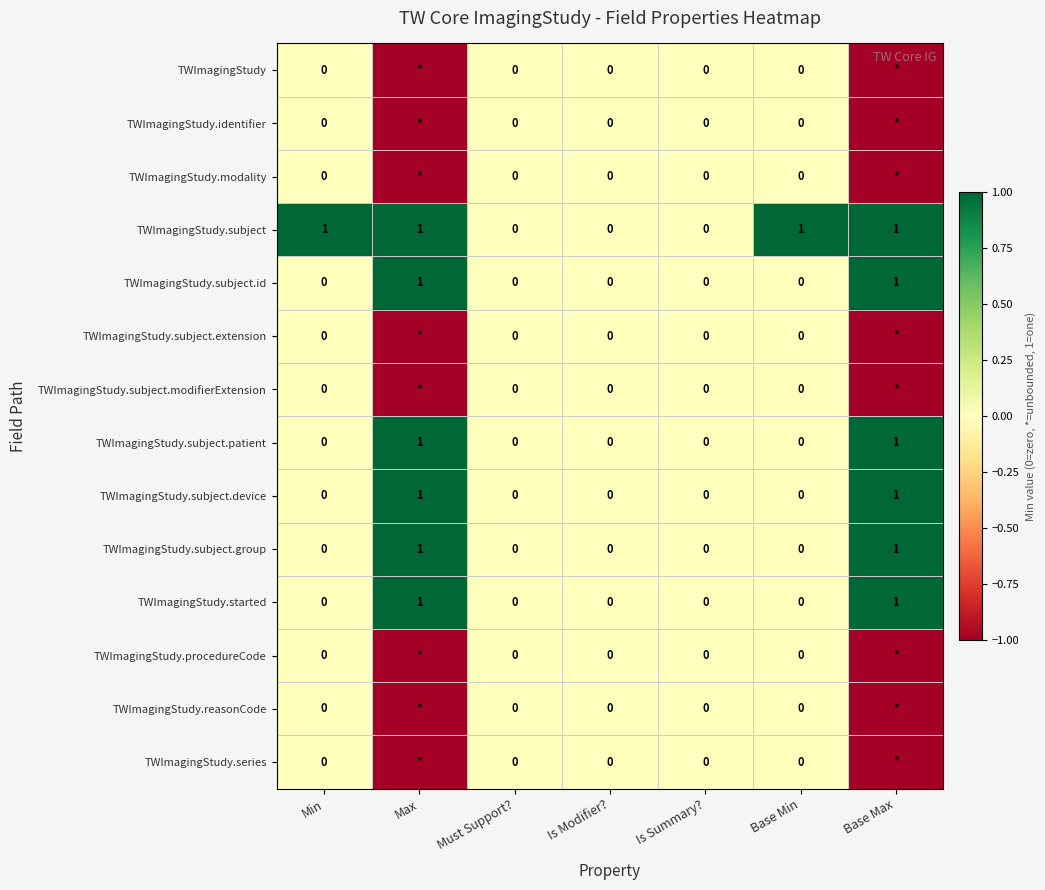

How many distinct data groups are displayed?

14